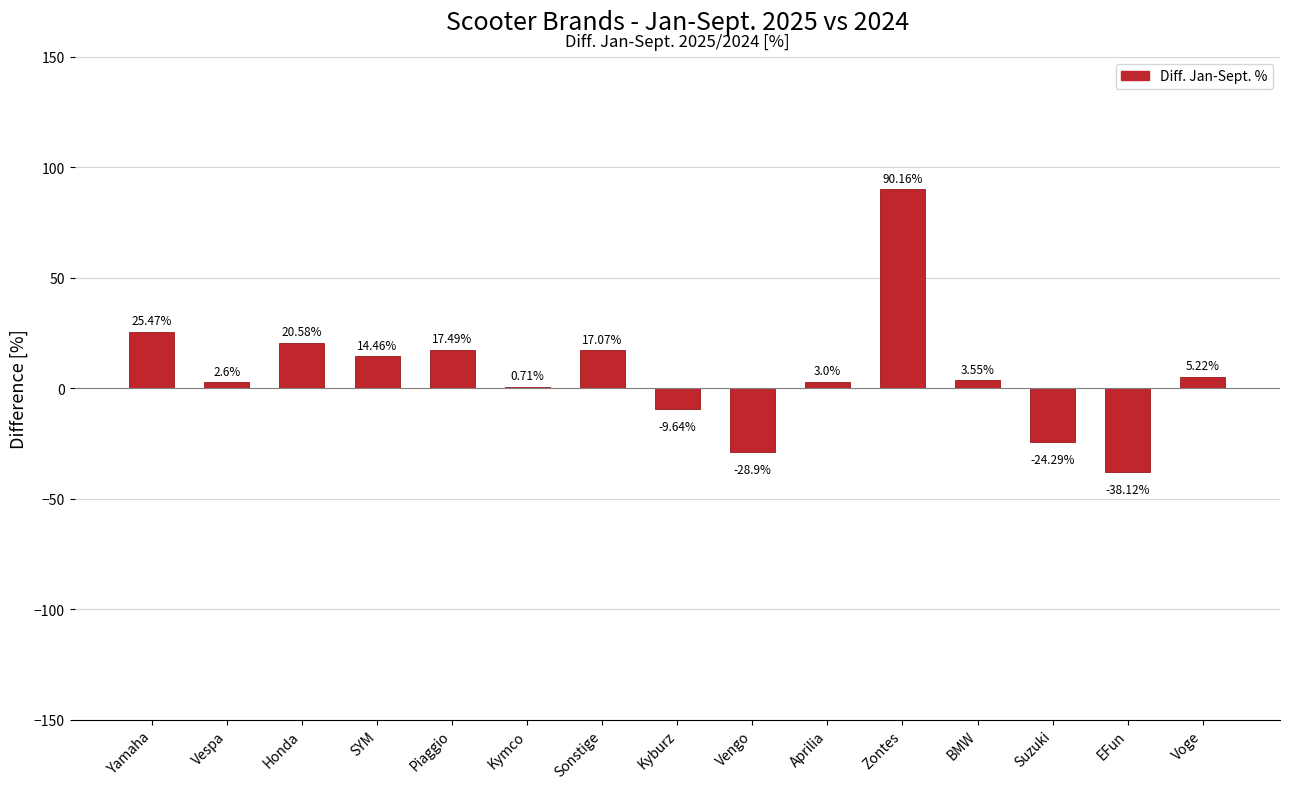

What is the average value?

6.6